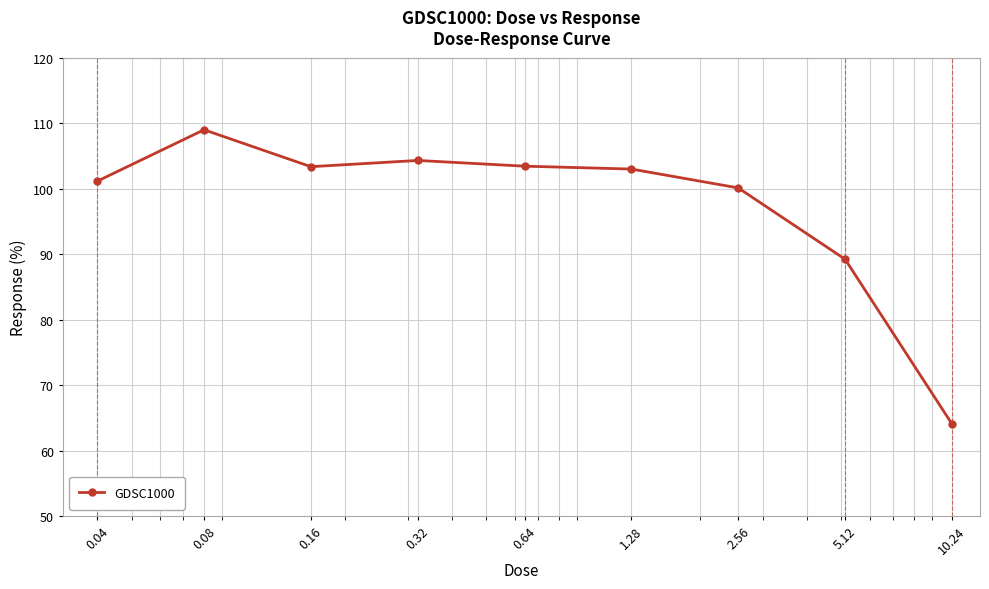

What is the greatest value displayed?

109.0